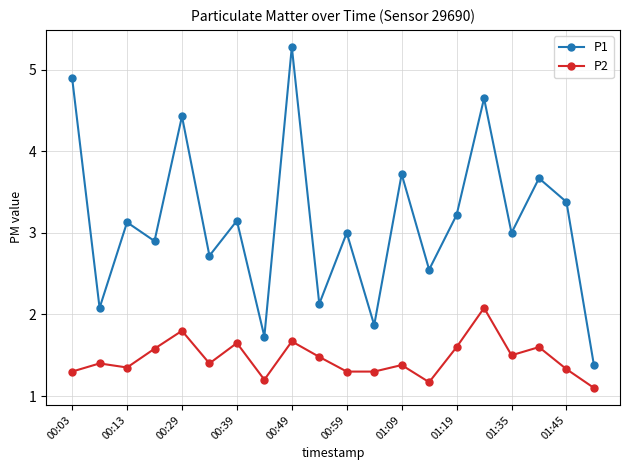

Does the chart display data point markers on the line(s)?

Yes